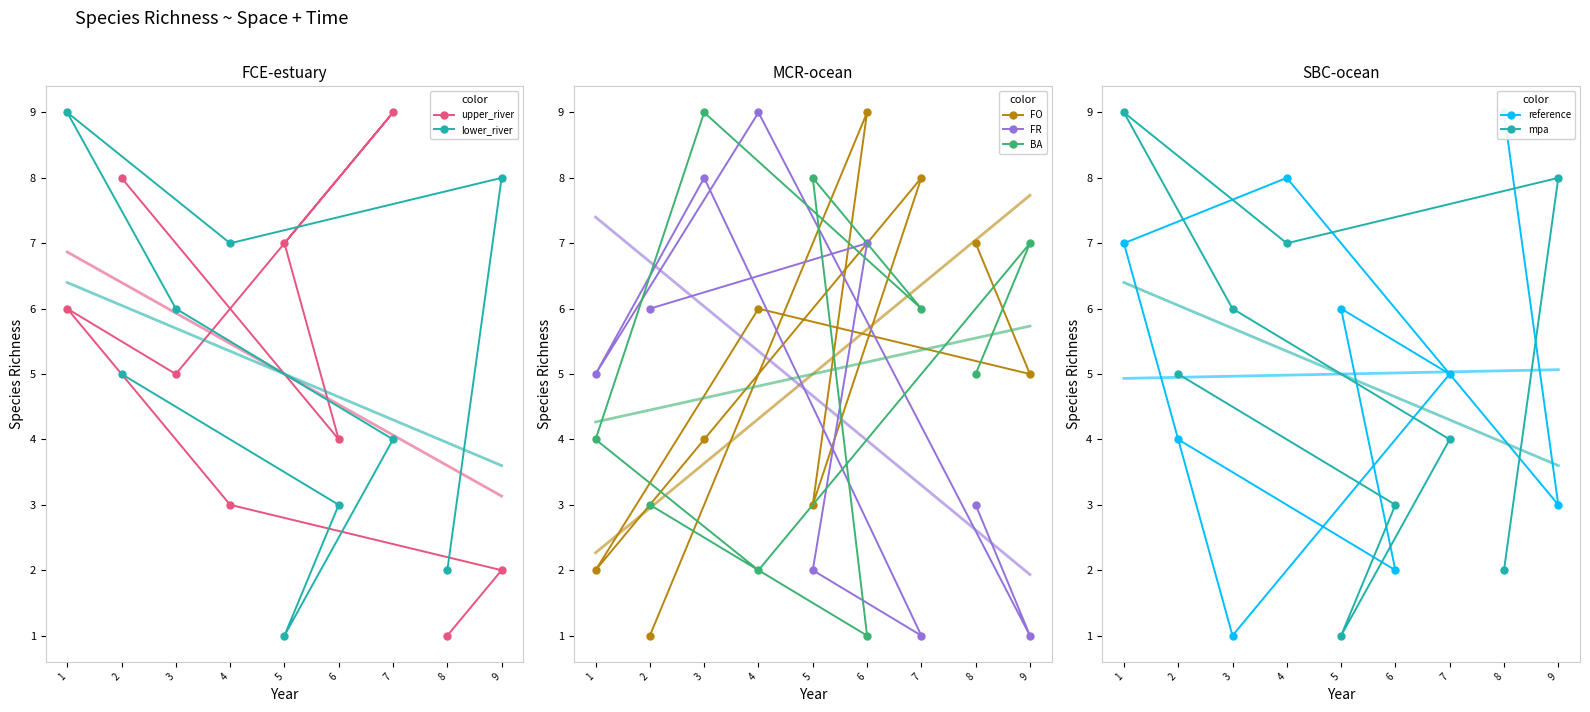

The value of lower_river at 4 is 7. True or false?

True